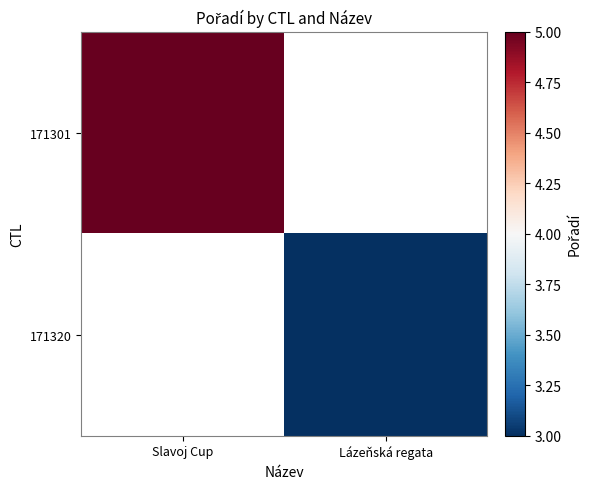

How many positive values does the 171301 series have?

1